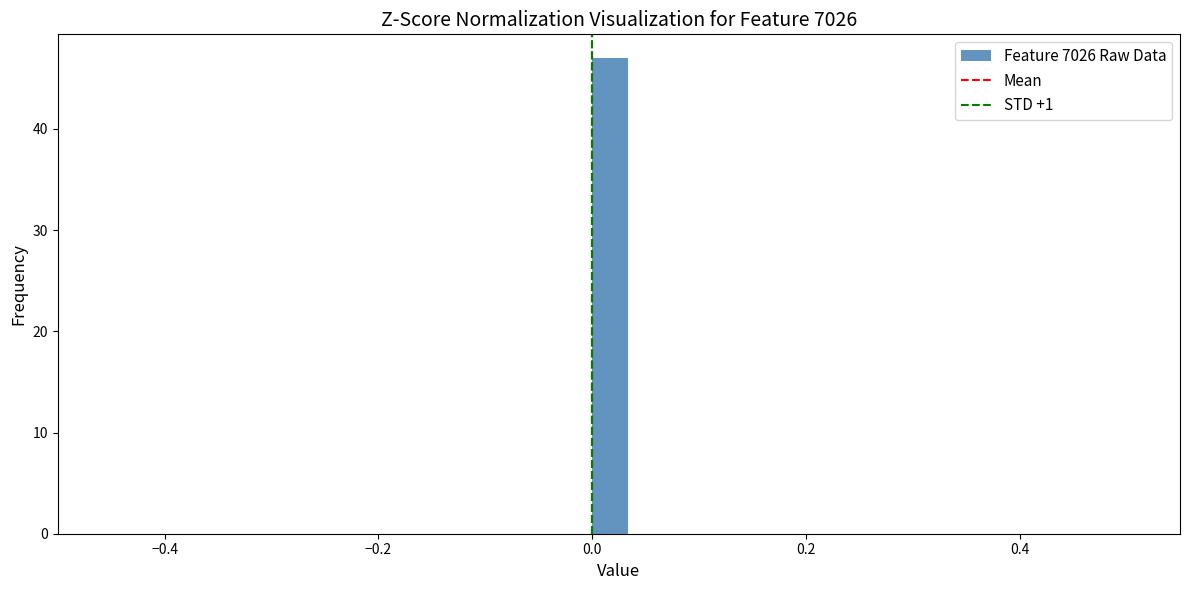

Read against the x-axis, roughly where is the centre of the tallest bar?

0.02